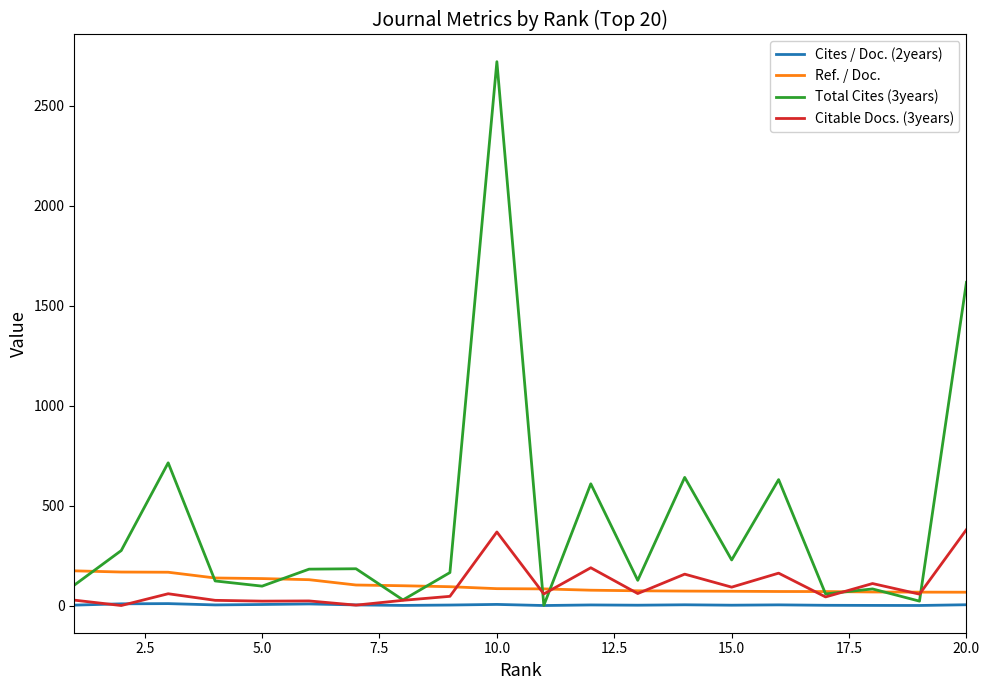

Rank the series by their maximum value, from highest to lowest.

Total Cites (3years), Citable Docs. (3years), Ref. / Doc., Cites / Doc. (2years)